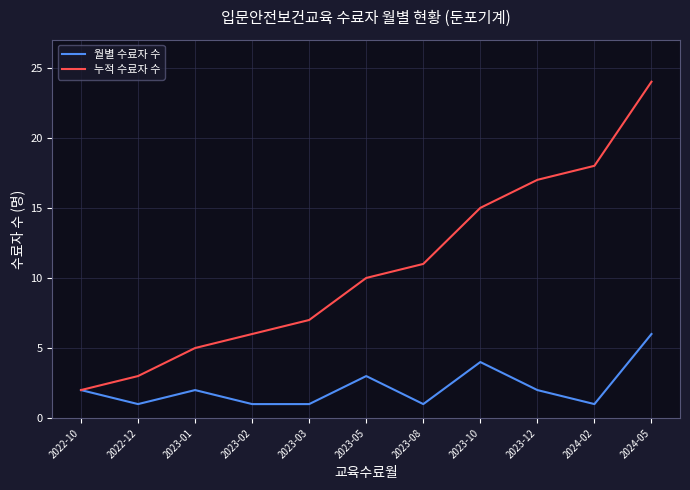

List the series in order of their overall mean, lowest first.

월별 수료자 수, 누적 수료자 수